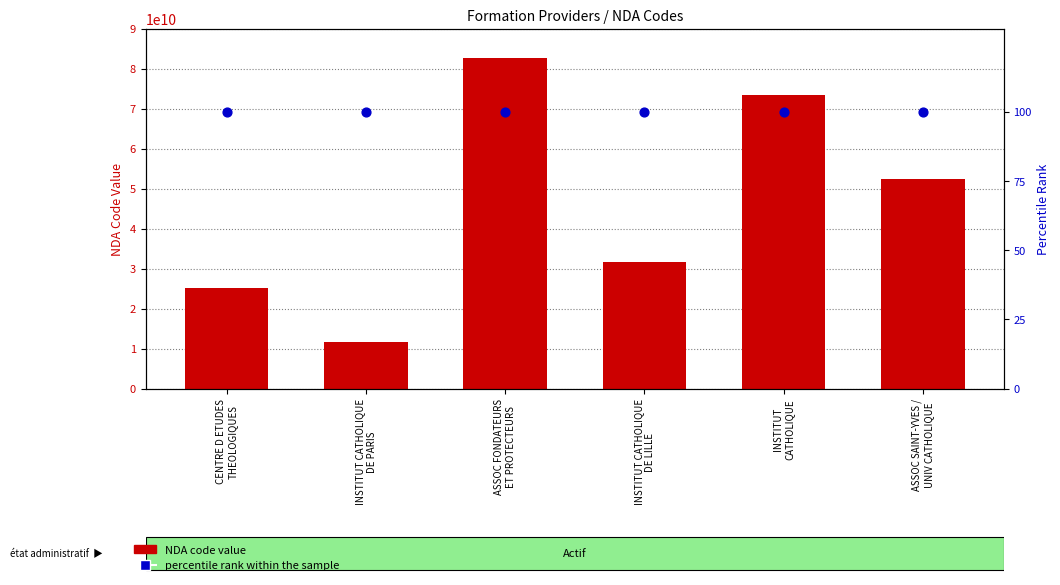

Which series has the largest Y range (max minus min)?

NDA code